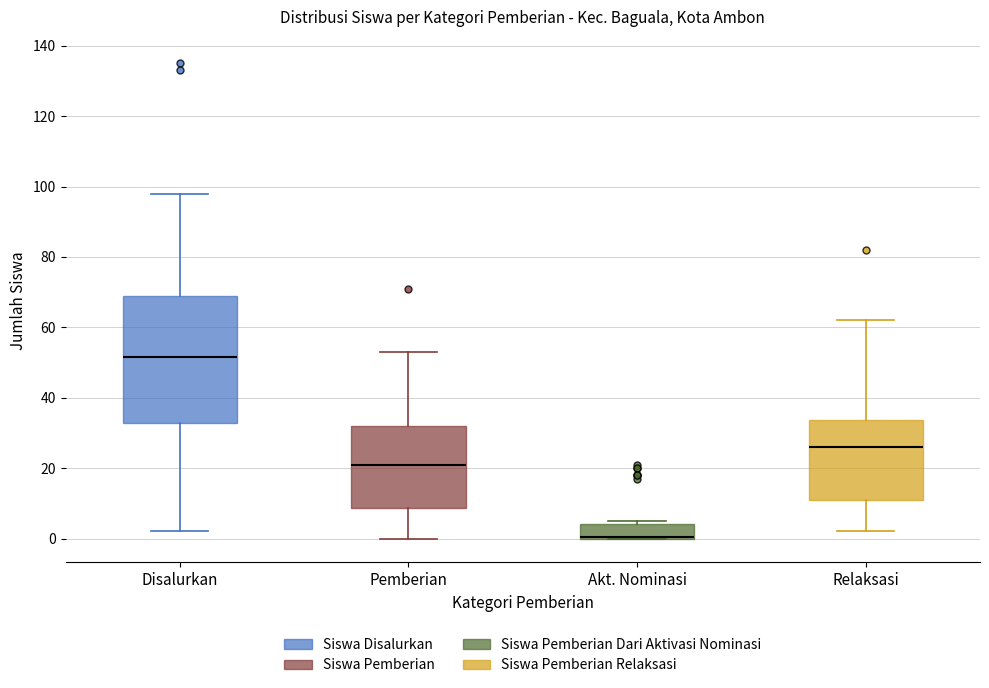

Reading left to right, transcribe this box plot: for each box, give where its median line is, the range the box spans, and where its two whiskers end, as read against the y-axis. The values are not printed on the chart, so give them approximately, as read against the axis.

Disalurkan: median 52, box 32 to 70, whiskers 2 to 98
Pemberian: median 22, box 8 to 32, whiskers 0 to 54
Akt. Nominasi: median 0 (drawn on the box's lower edge), box 0 to 4, whiskers 0 to 6
Relaksasi: median 26, box 12 to 34, whiskers 2 to 62